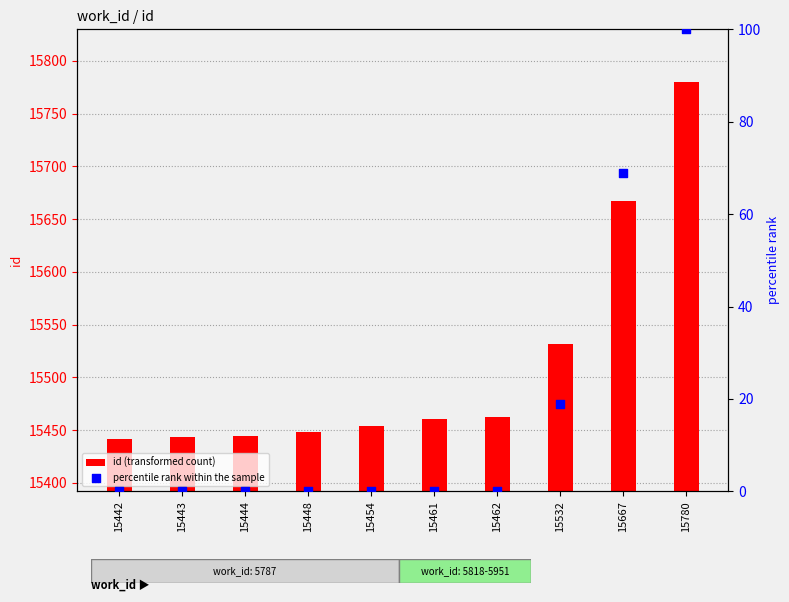

Which series contains the lowest Y value?

percentile rank within the sample